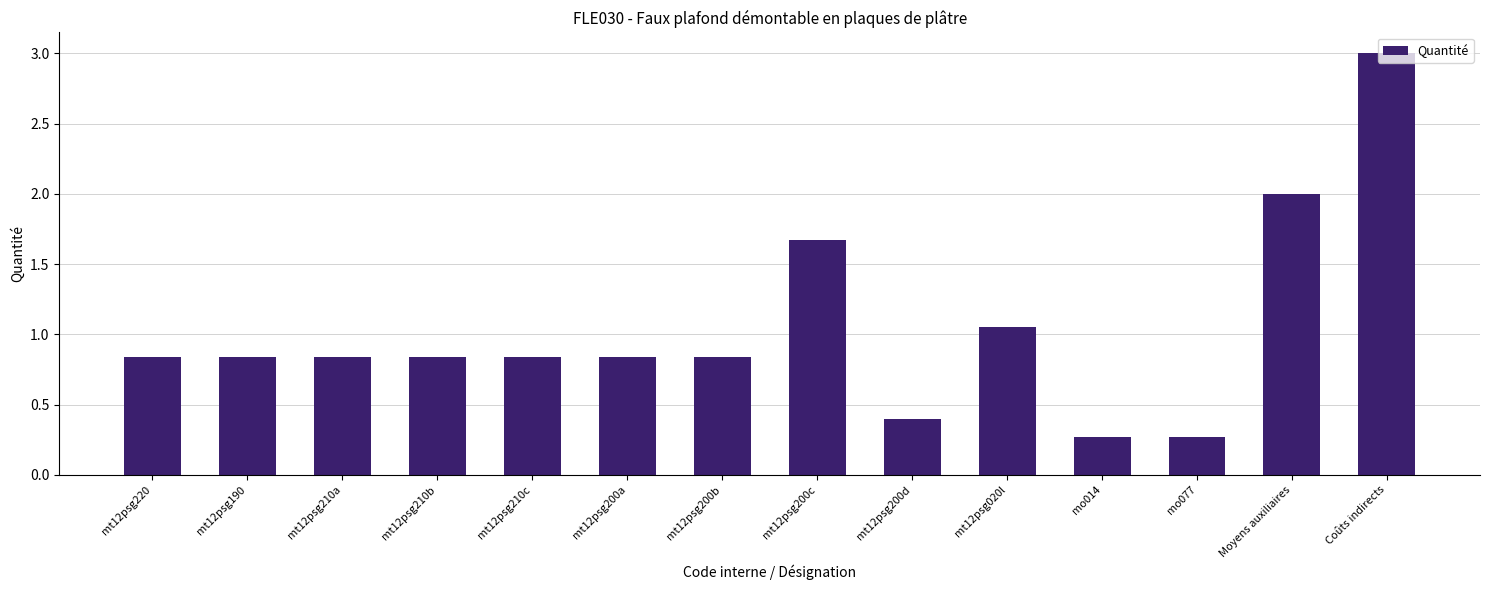

What is the label of the 7th bar from the left?

mt12psg200b